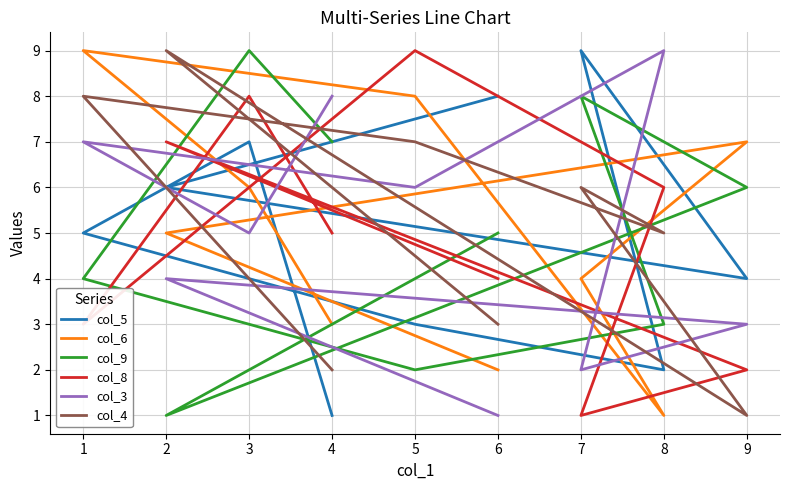

What is the sum of all col_9 values?

45